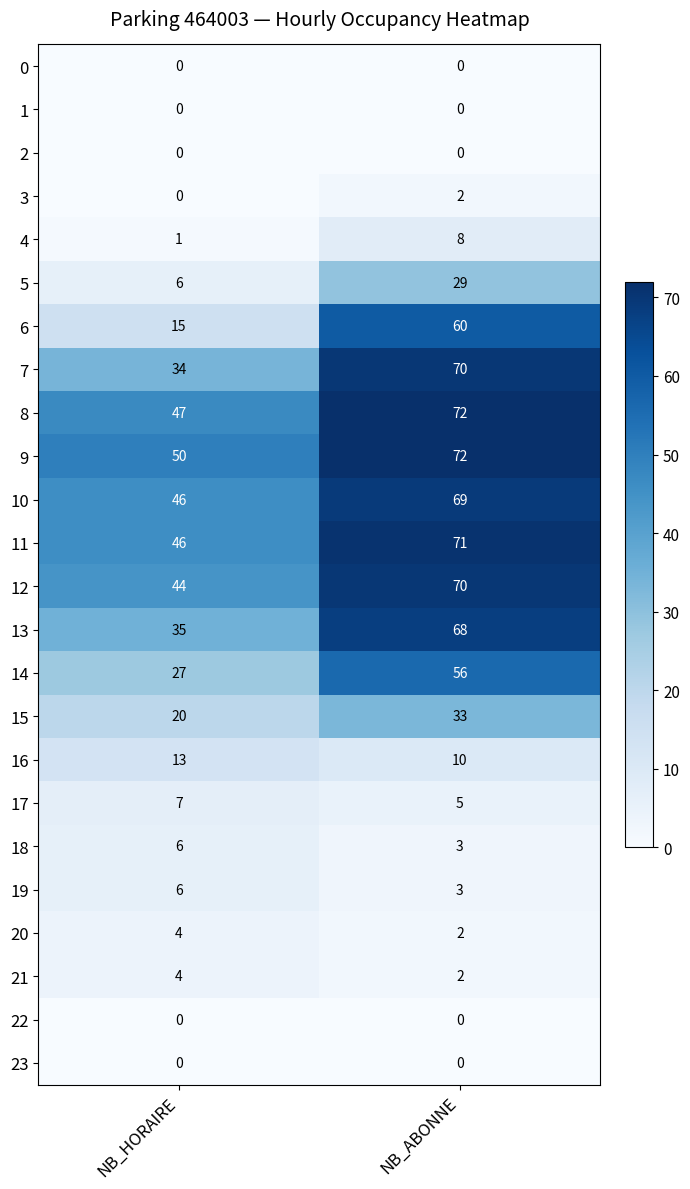

List the labels in order of 11 value, largest first.

NB_ABONNE, NB_HORAIRE